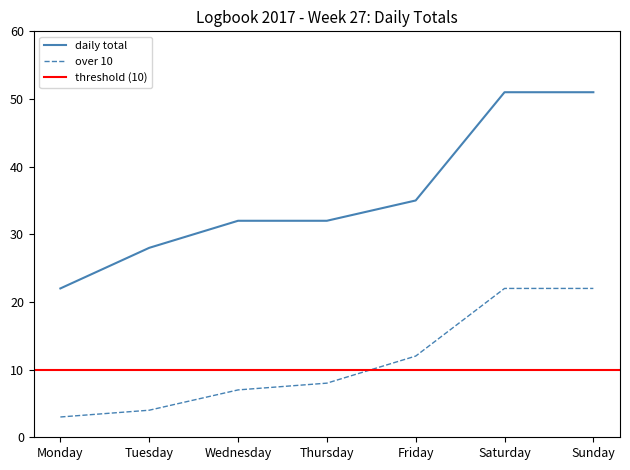

What is the difference between the second highest and second lowest values in the daily total series?

23